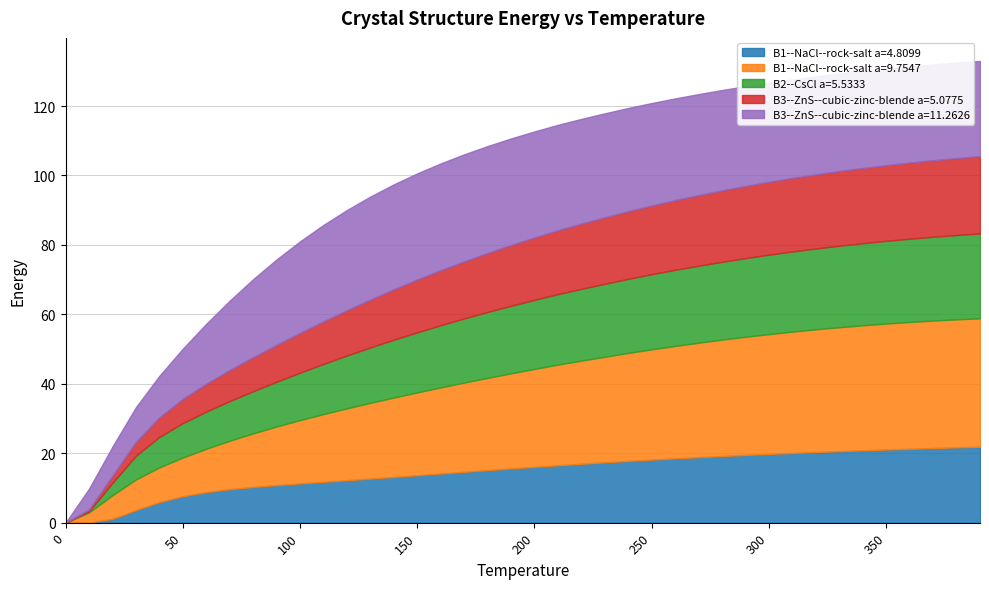

Between 200 and 320, which is larger?

320